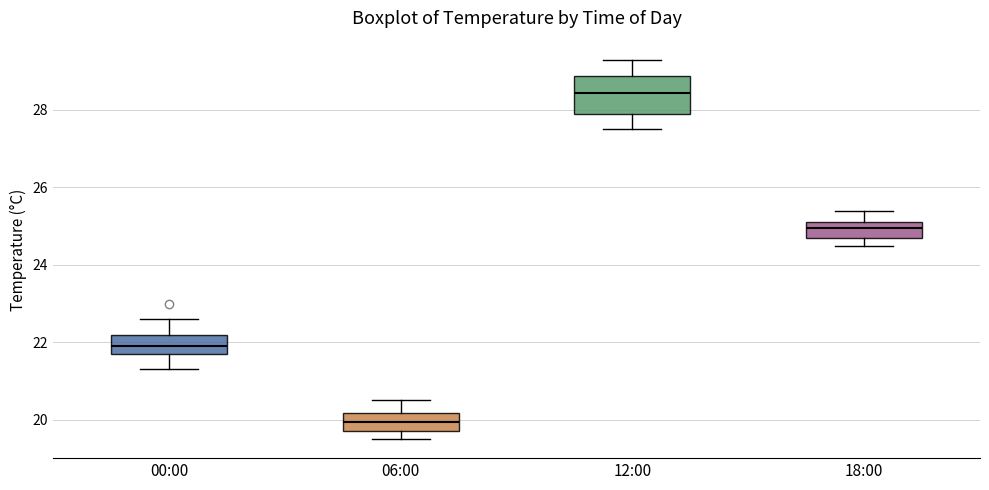

Where is the lower edge of the box for 06:00 on the y-axis? The values are not printed on the chart, so give them approximately, as read against the axis.

19.8